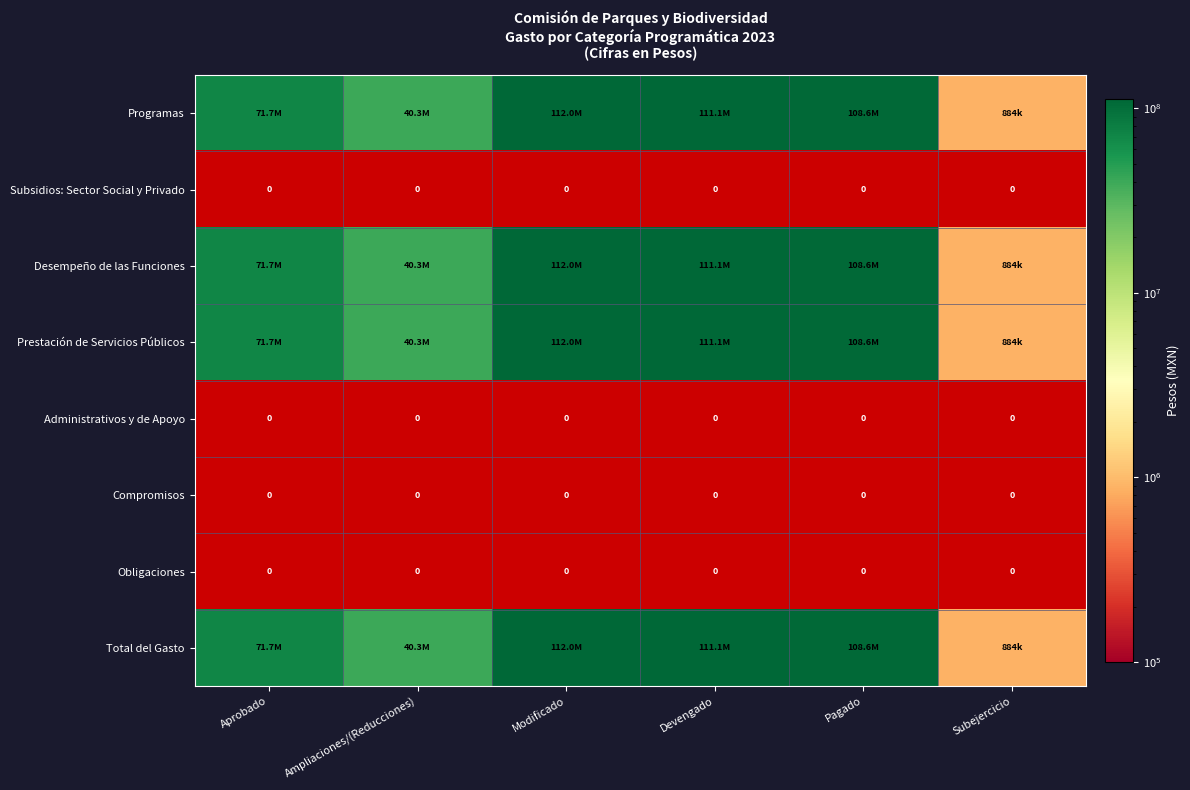

The value of Programas at Pagado is 67234250. True or false?

False